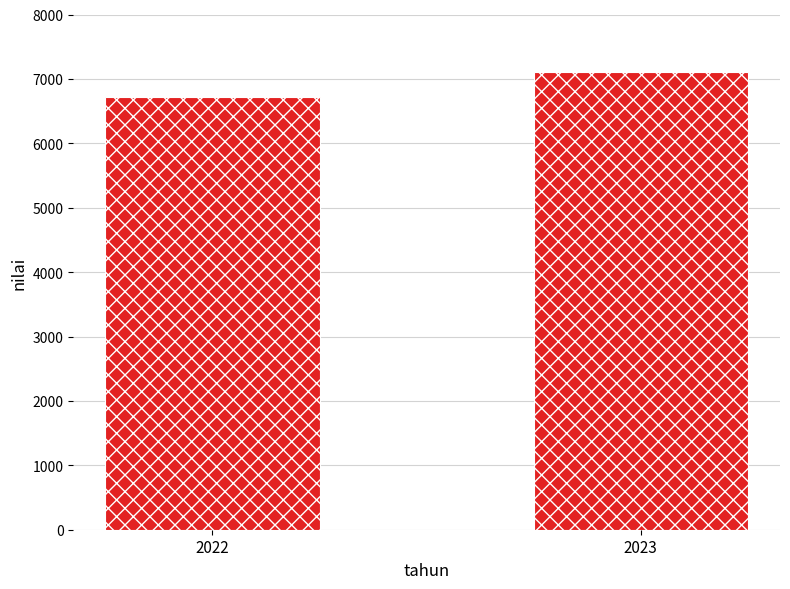

What is the average value?

6907.2